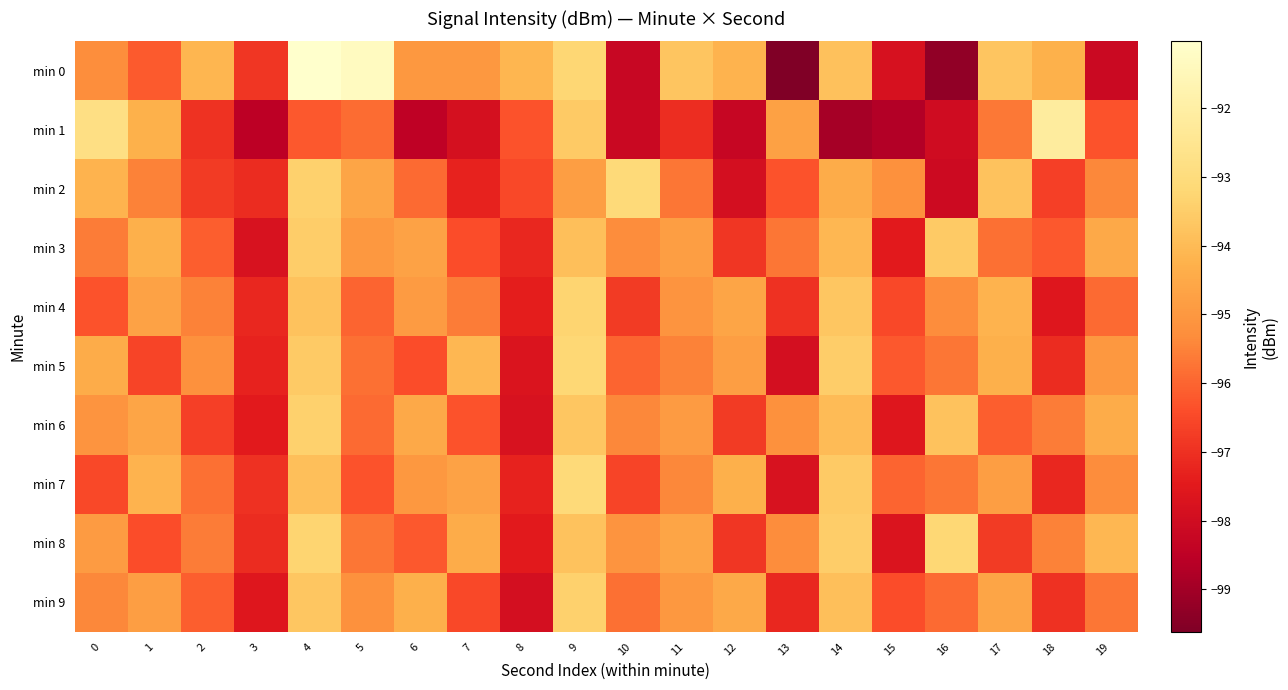

At which category is the sum across all series the highest?

4